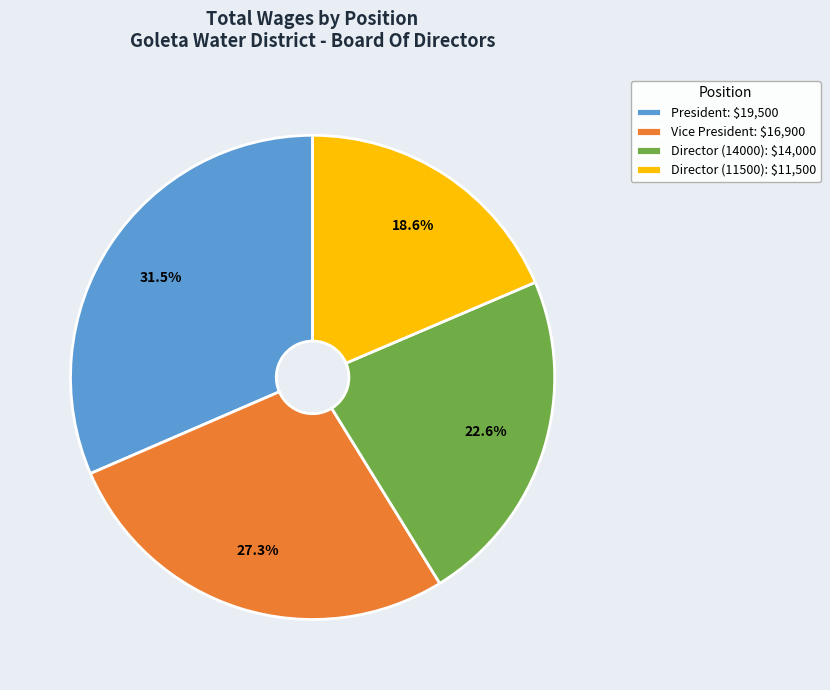

Which category has the smallest portion of the pie?

Director (11500): $11,500